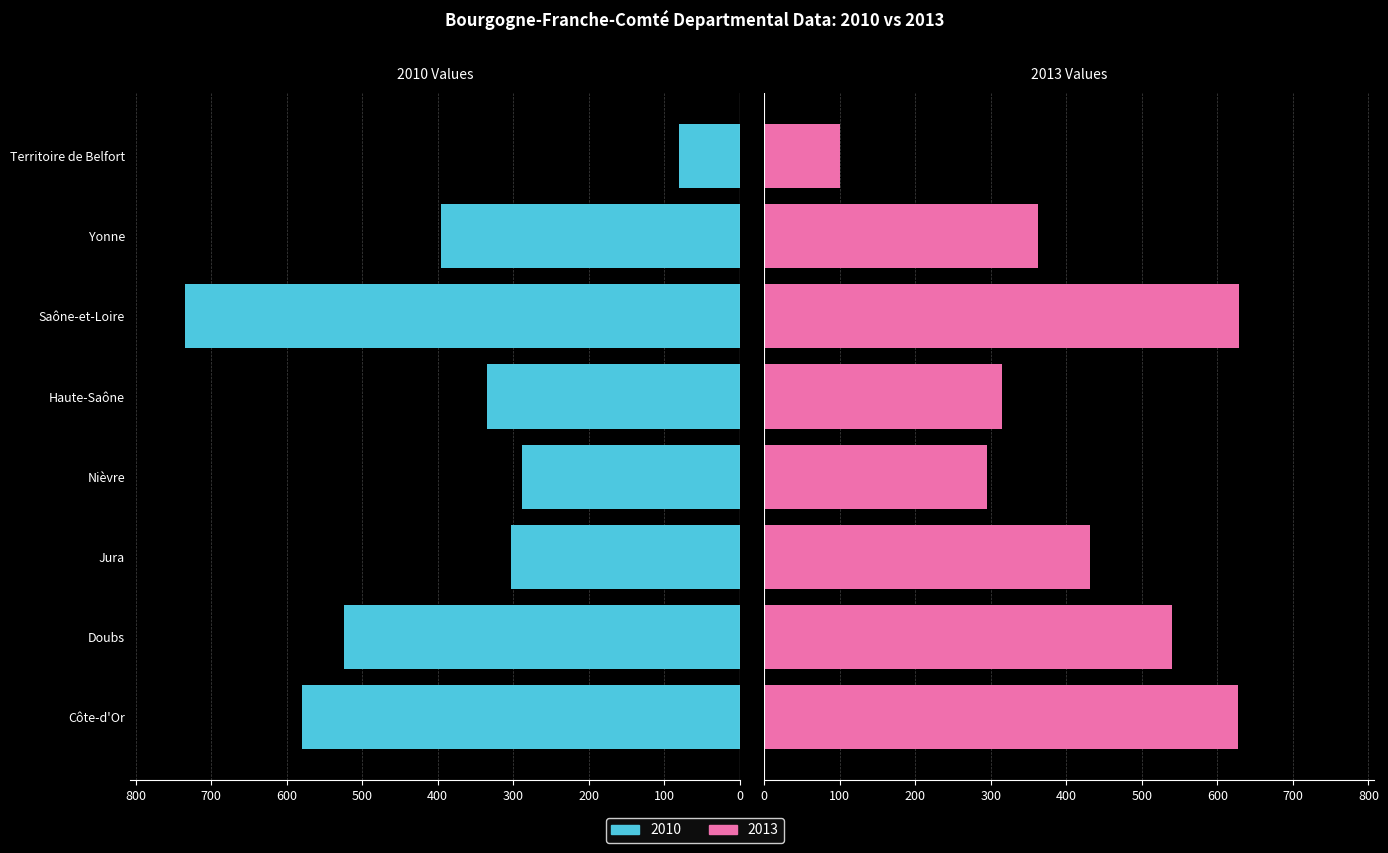

At how many categories does at least one series exceed 350?

5